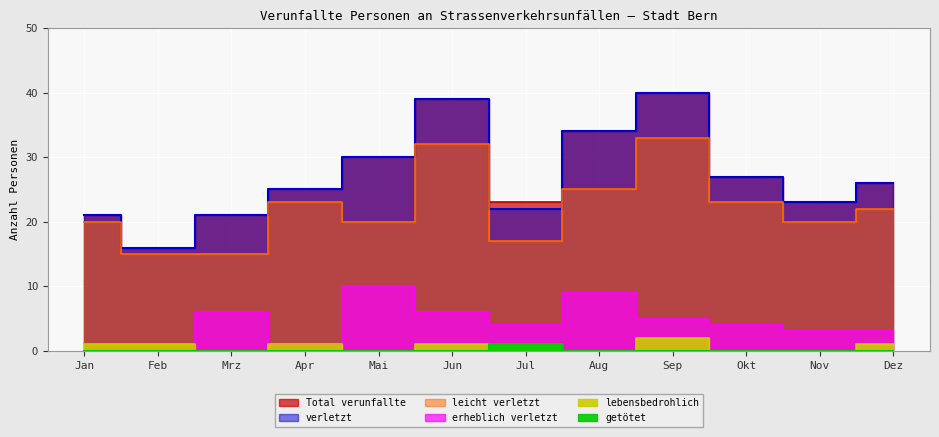

Reading left to right, list all the values displayed in this chart.

getötet: Jan=0	Feb=0	Mrz=0	Apr=0	Mai=0	Jun=0	Jul=1	Aug=0	Sep=0	Okt=0	Nov=0	Dez=0
verletzt: Jan=21	Feb=16	Mrz=21	Apr=25	Mai=30	Jun=39	Jul=22	Aug=34	Sep=40	Okt=27	Nov=23	Dez=26
leicht verletzt: Jan=20	Feb=15	Mrz=15	Apr=23	Mai=20	Jun=32	Jul=17	Aug=25	Sep=33	Okt=23	Nov=20	Dez=22
erheblich verletzt: Jan=0	Feb=0	Mrz=6	Apr=1	Mai=10	Jun=6	Jul=4	Aug=9	Sep=5	Okt=4	Nov=3	Dez=3
lebensbedrohlich: Jan=1	Feb=1	Mrz=0	Apr=1	Mai=0	Jun=1	Jul=1	Aug=0	Sep=2	Okt=0	Nov=0	Dez=1
Total verunfallte: Jan=21	Feb=16	Mrz=21	Apr=25	Mai=30	Jun=39	Jul=23	Aug=34	Sep=40	Okt=27	Nov=23	Dez=26